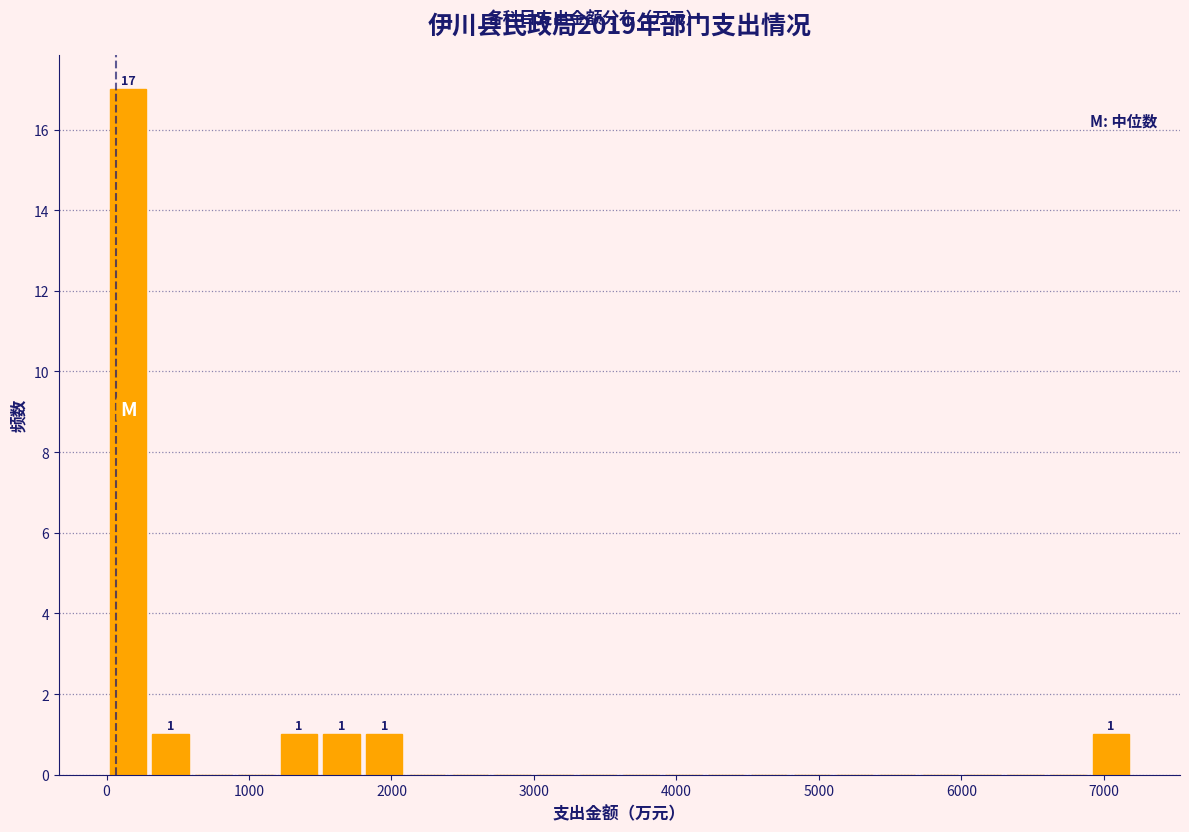

Read against the x-axis, roughly where is the centre of the tallest bar?

200